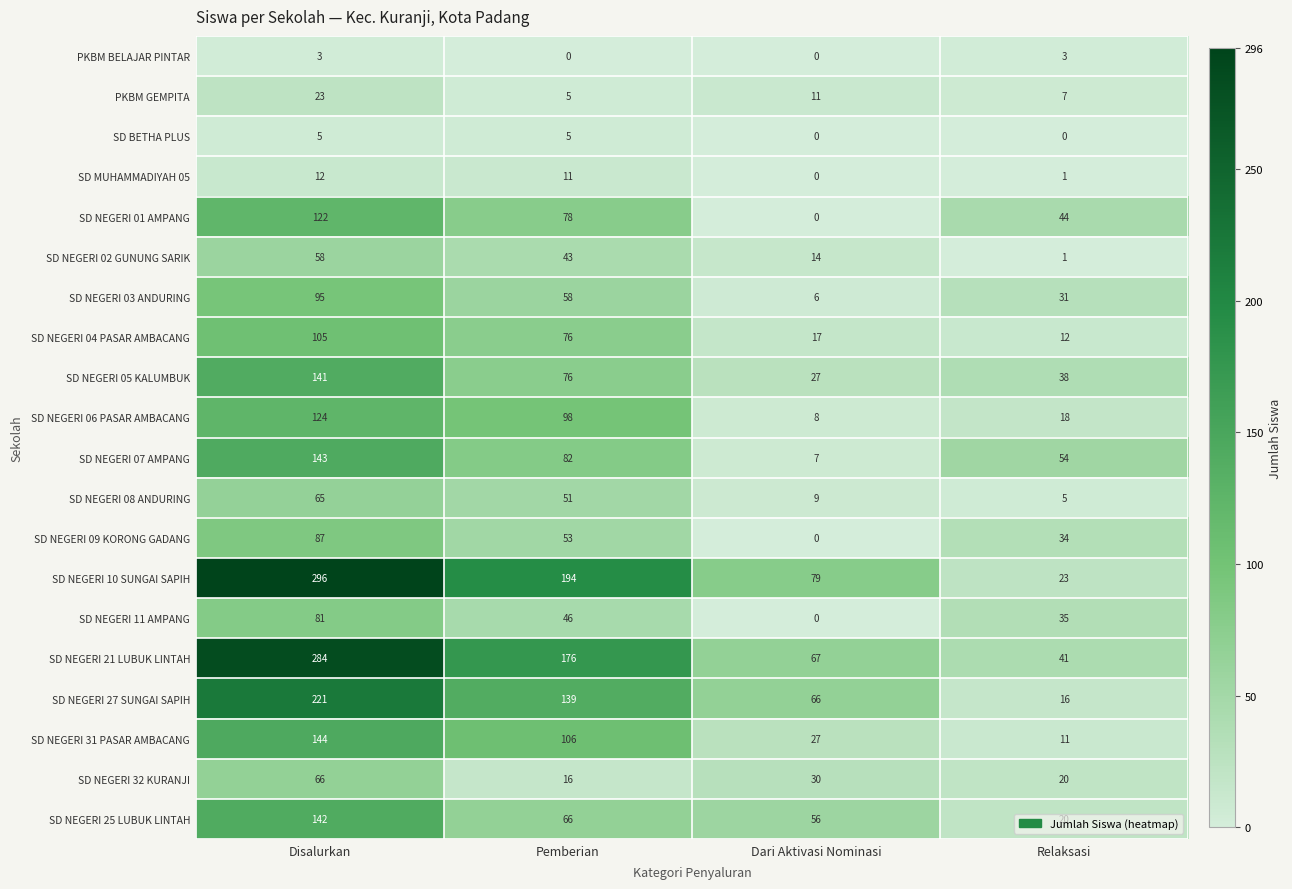

List the labels in order of SD NEGERI 31 PASAR AMBACANG value, smallest first.

Relaksasi, Dari Aktivasi Nominasi, Pemberian, Disalurkan